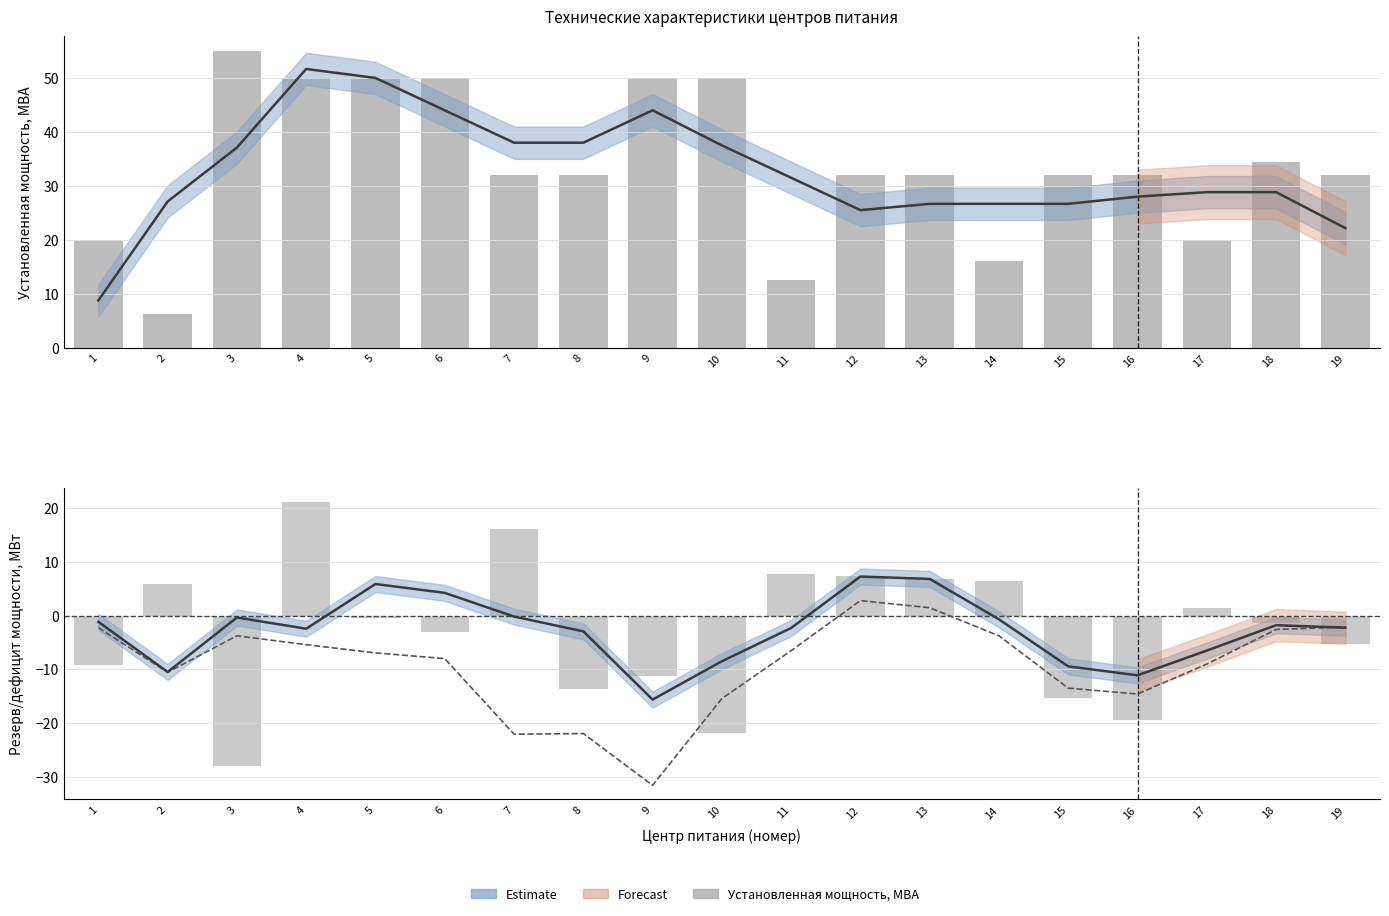

What is the difference between the second highest and minimum values?

43.7